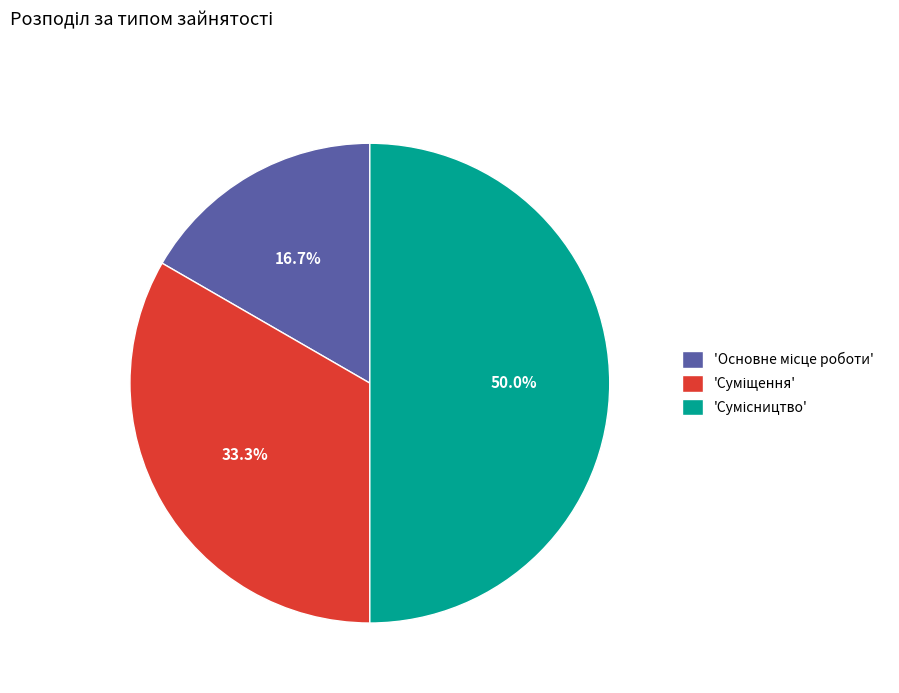

Count the number of slices in the pie.

3